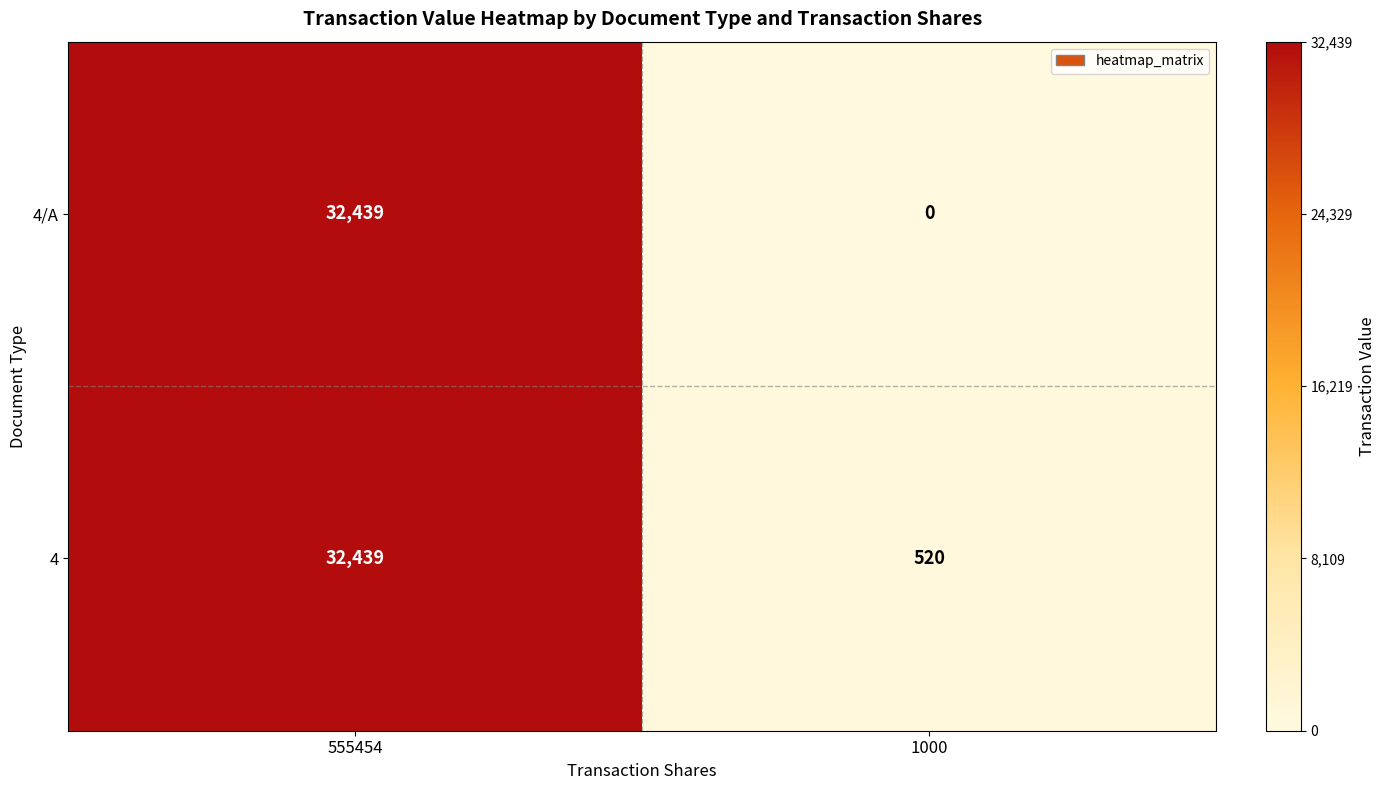

What is the difference between the 4 values at 555454 and 1000?

31919